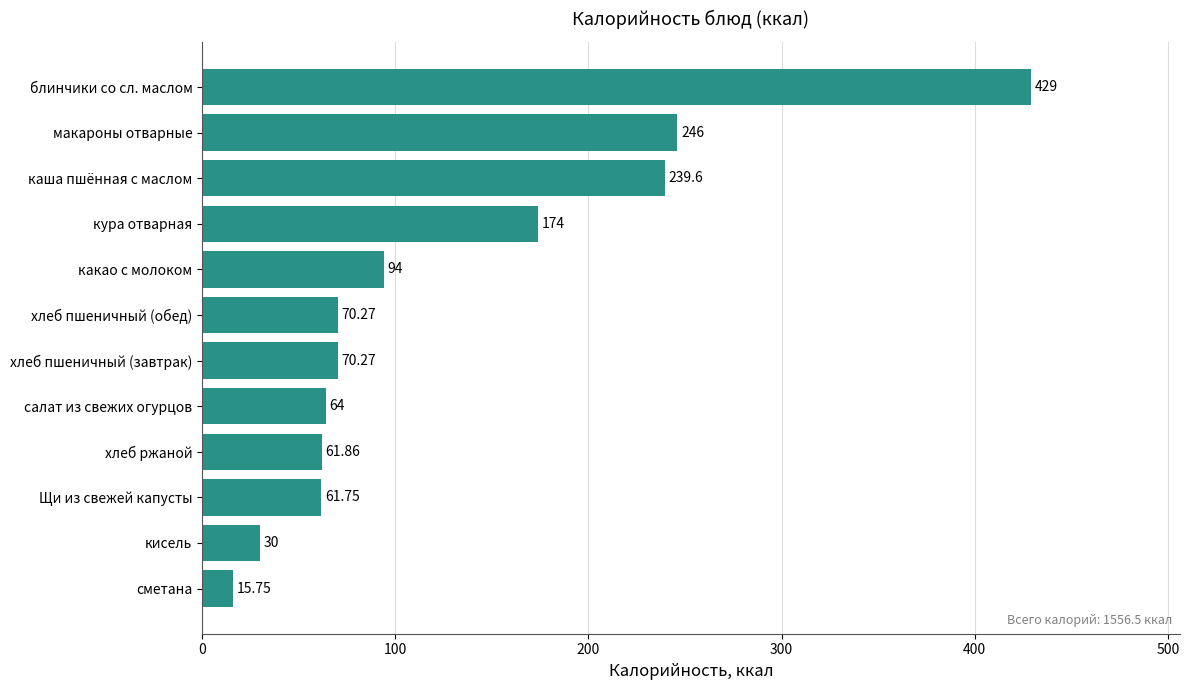

At which label is the value closest to 222?

каша пшённая с маслом